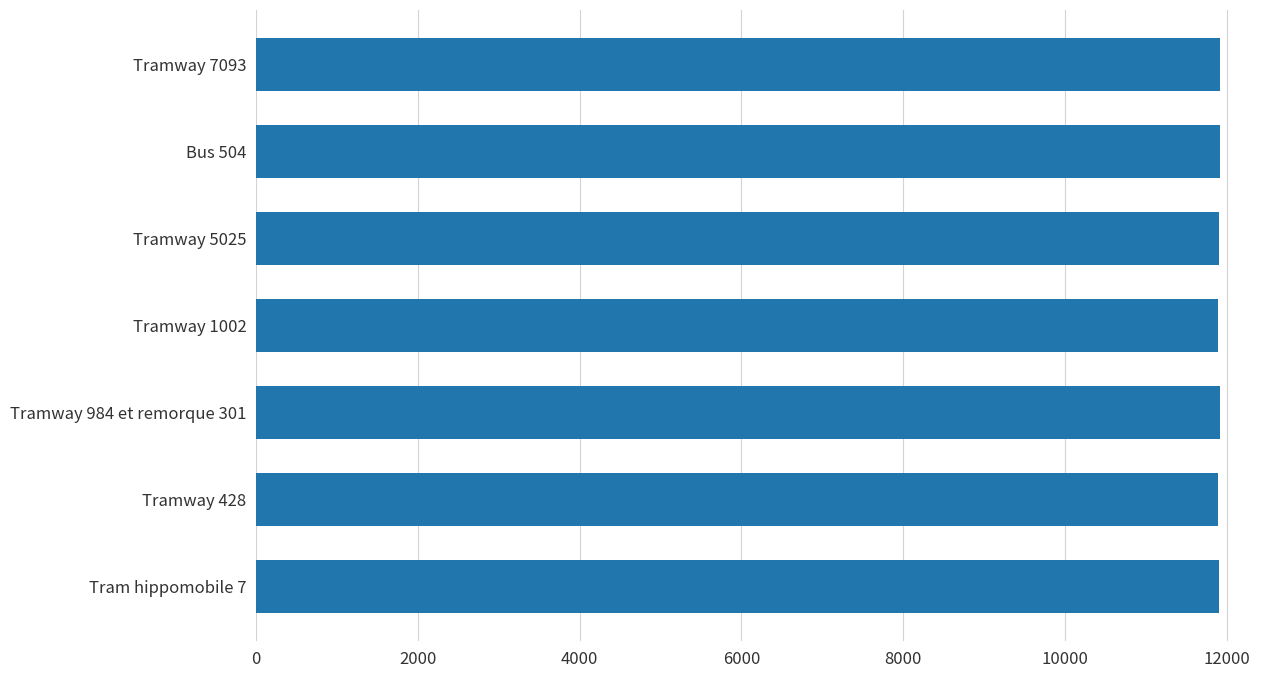

What is the ratio of the value at Tramway 984 et remorque 301 to the value at Bus 504?

1.0